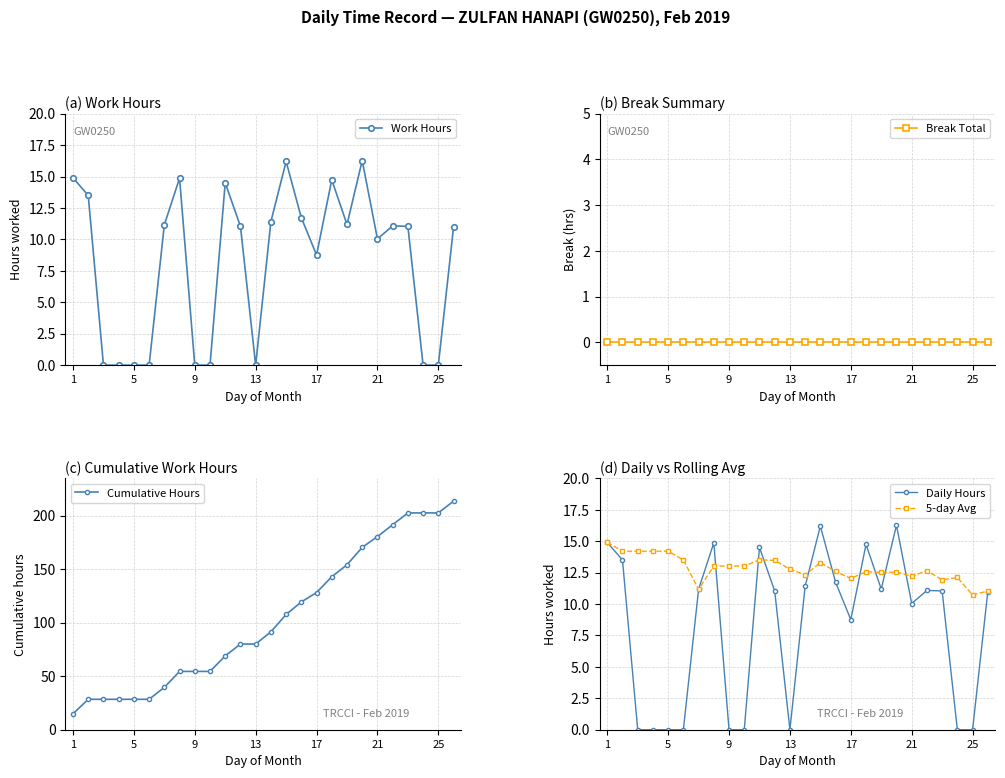

True or false: Break Total and Work Hours intersect in this chart.

False